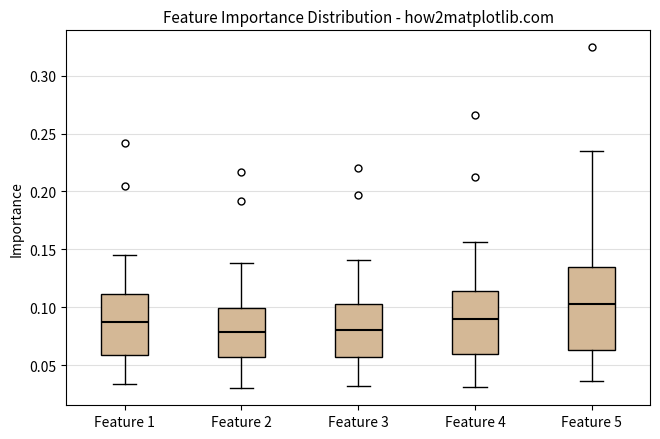

Where is the upper edge of the box for Feature 1 on the y-axis? The values are not printed on the chart, so give them approximately, as read against the axis.

0.110